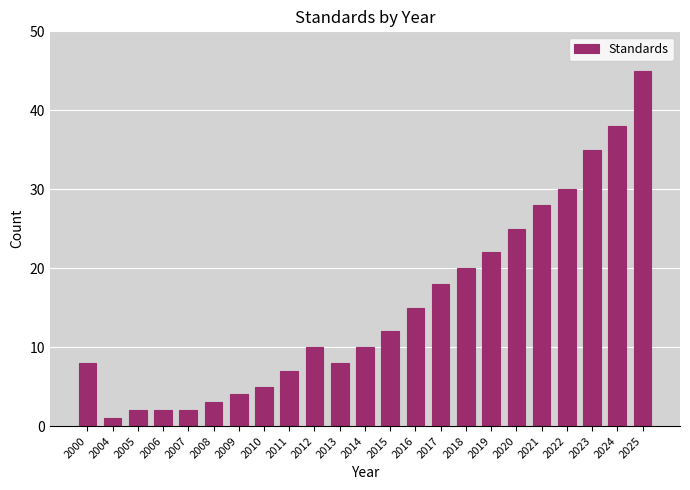

Reading right to left, list all the values displayed in this chart.

2025=45	2024=38	2023=35	2022=30	2021=28	2020=25	2019=22	2018=20	2017=18	2016=15	2015=12	2014=10	2013=8	2012=10	2011=7	2010=5	2009=4	2008=3	2007=2	2006=2	2005=2	2004=1	2000=8